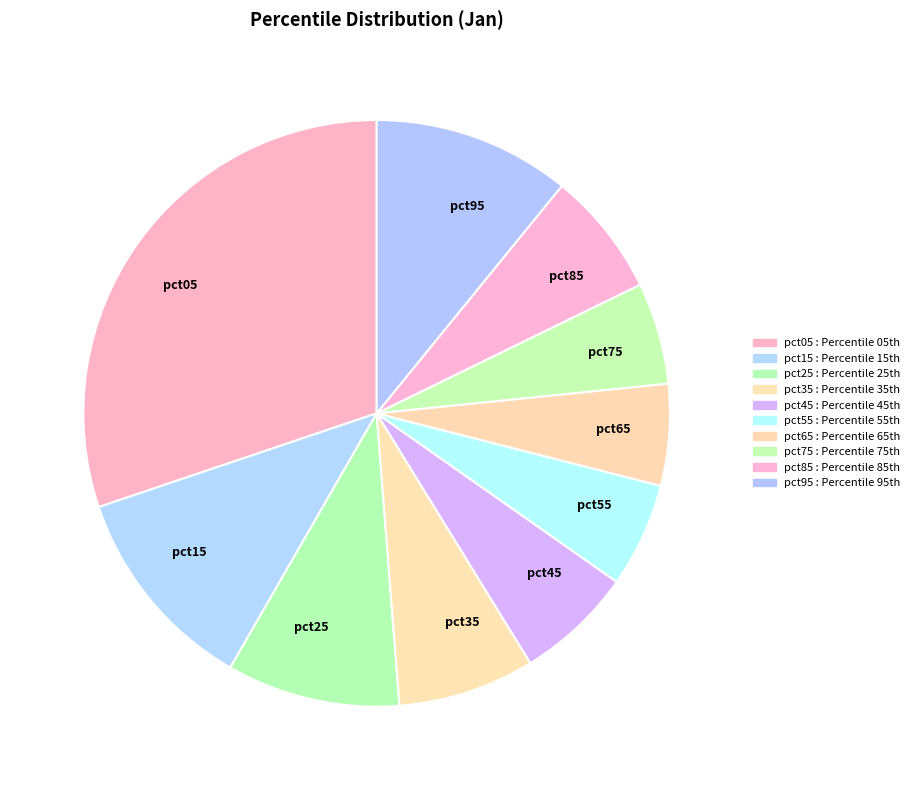

Which has a higher value, pct85 or pct15?

pct15